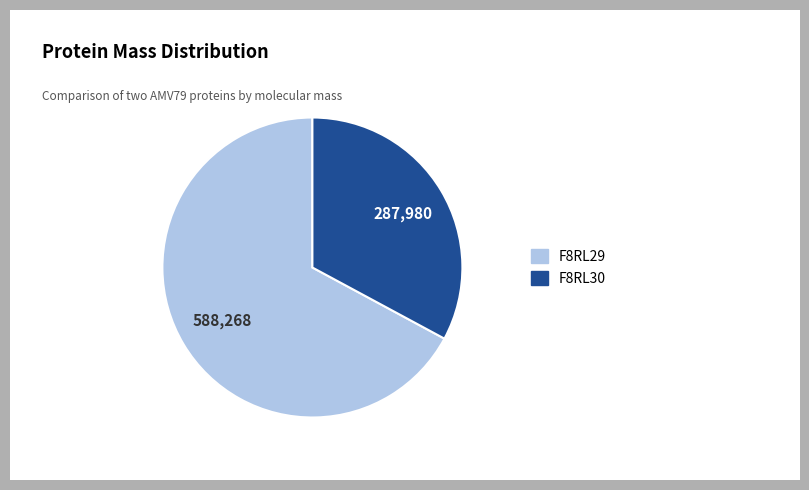

Which category has the smallest portion of the pie?

F8RL30